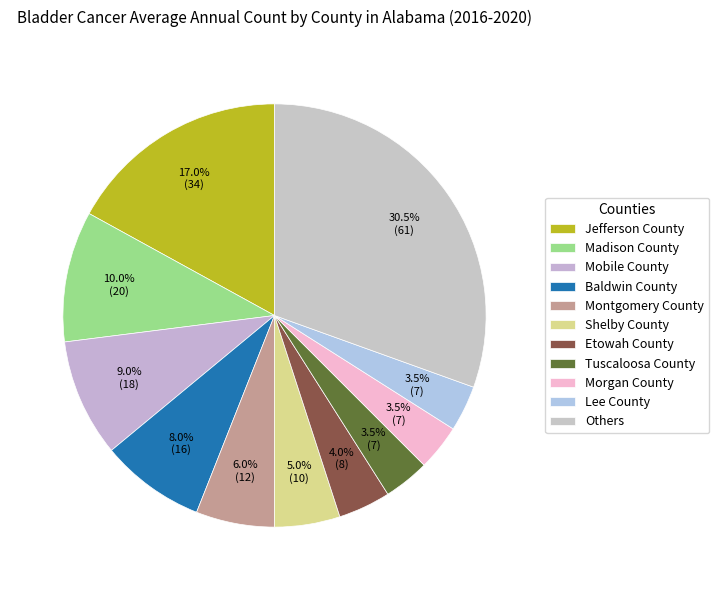

Count the number of slices in the pie.

11